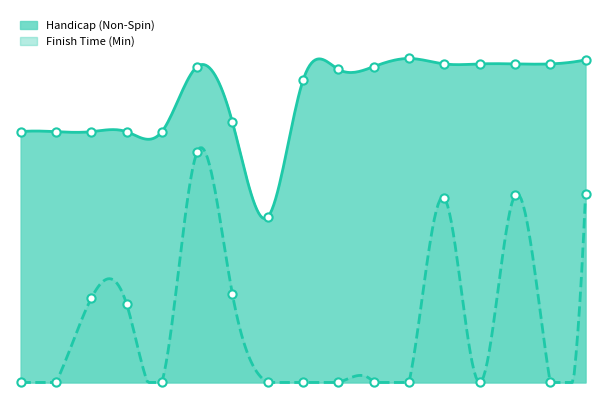

Which series has the largest total across all categories?

Handicap (Non-Spin)